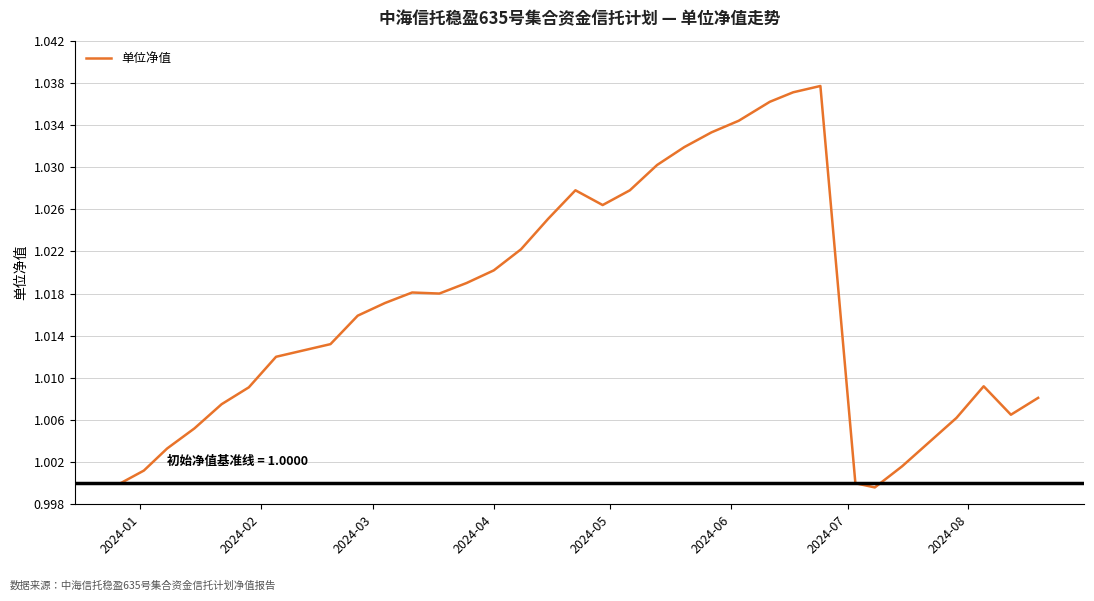

Where is the data nearest to the value 1?

2024-01